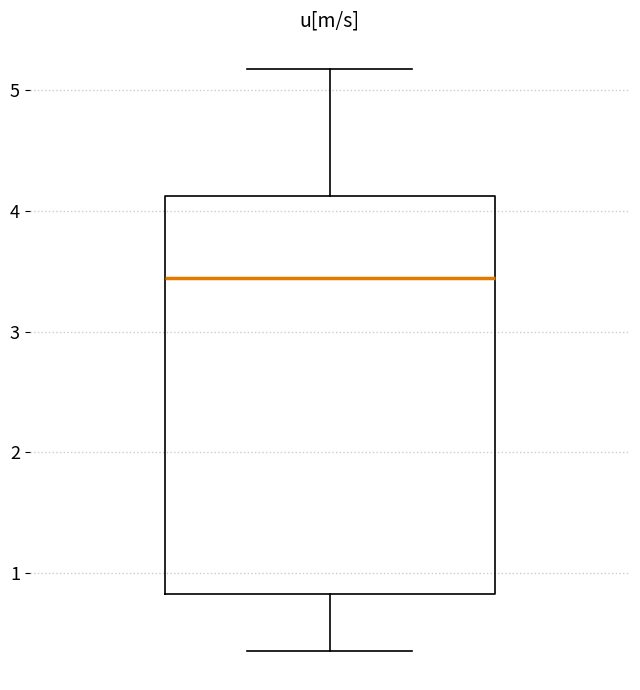

Transcribe this box plot: give where the median line is, the range the box spans, and where the two whiskers end, as read against the y-axis. The values are not printed on the chart, so give them approximately, as read against the axis.

median 3.4, box 0.8 to 4.1, whiskers 0.4 to 5.2